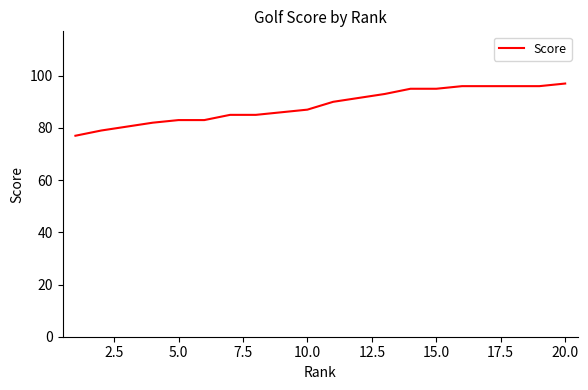

What is the smallest value displayed?

77